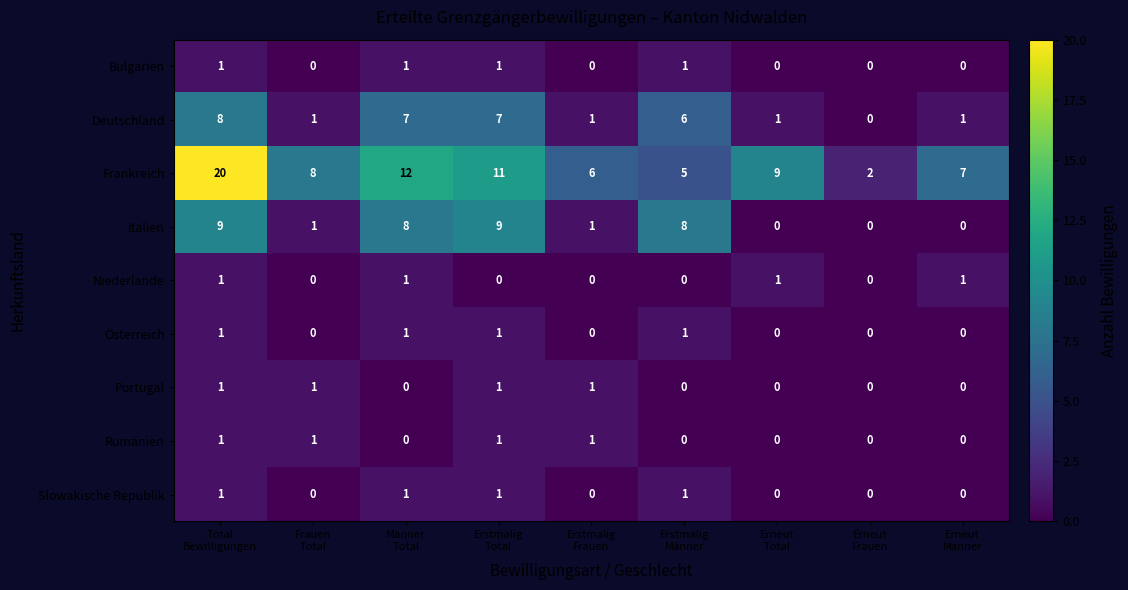

Which series has the largest total across all categories?

Frankreich